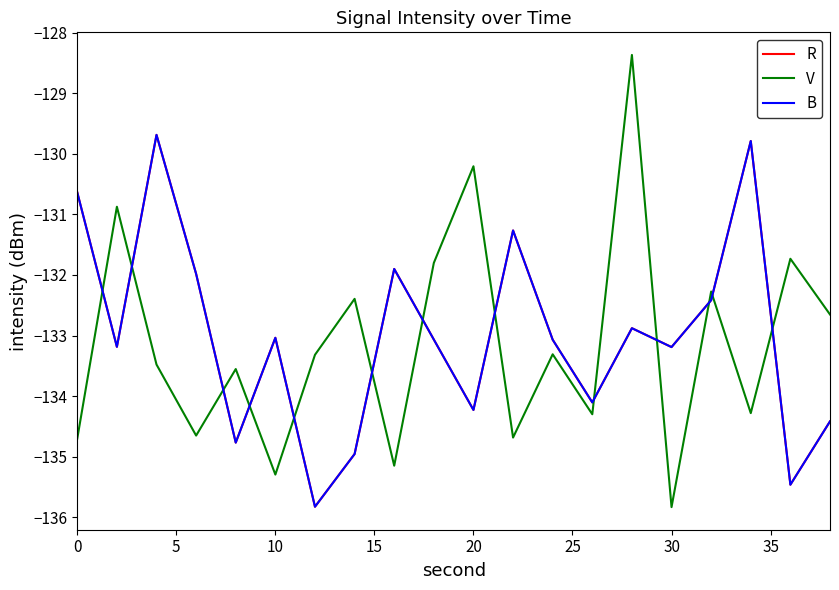

What is the sum of all R values?

-2659.9